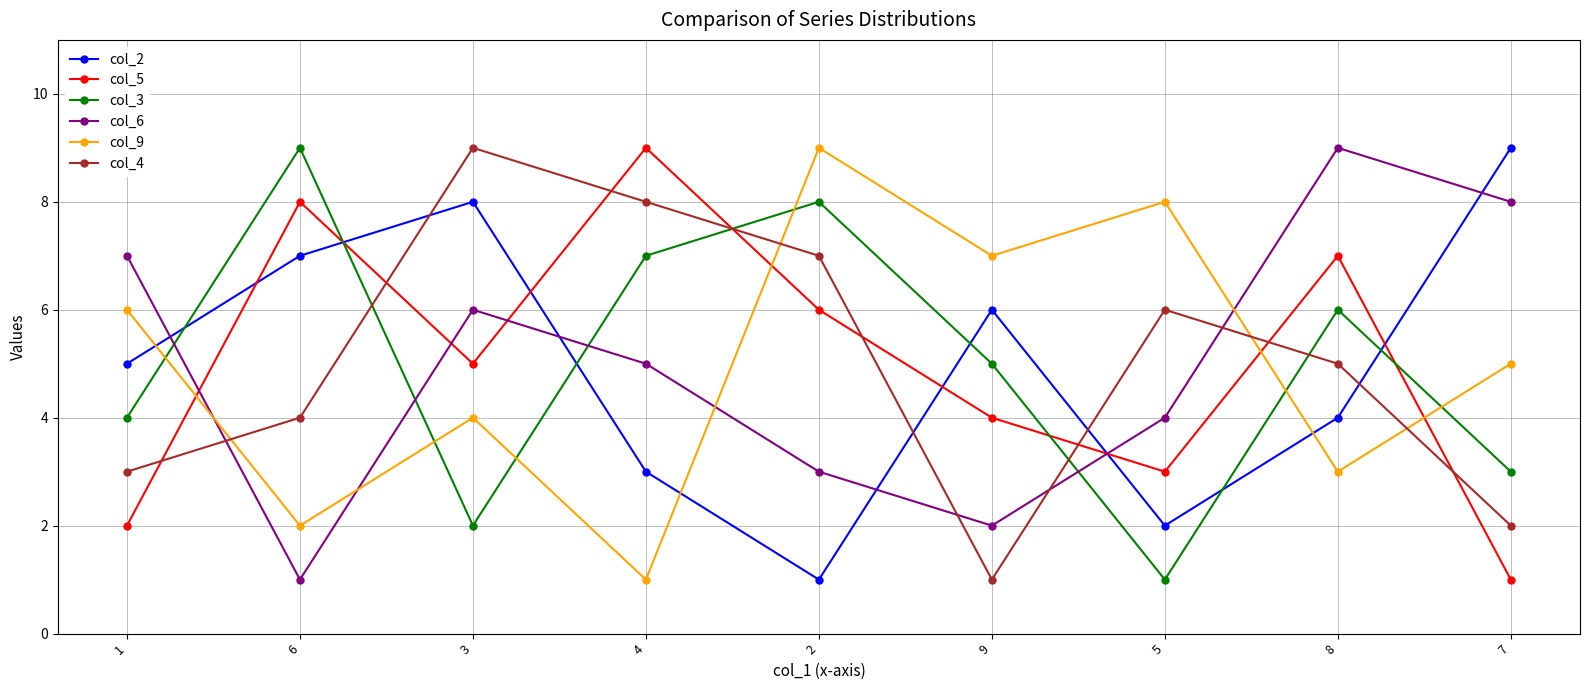

Does the chart display data point markers on the line(s)?

Yes